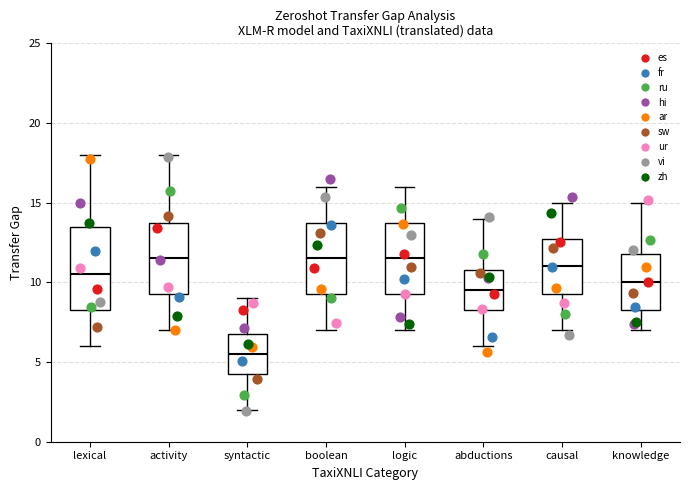

Comparing the boxes themselves (not the whiskers), which one is the tallest?

lexical